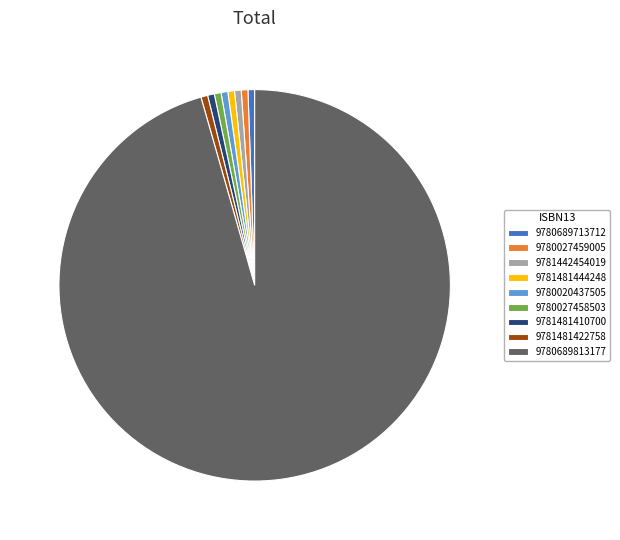

Which slice represents more than half of the pie?

9780689813177